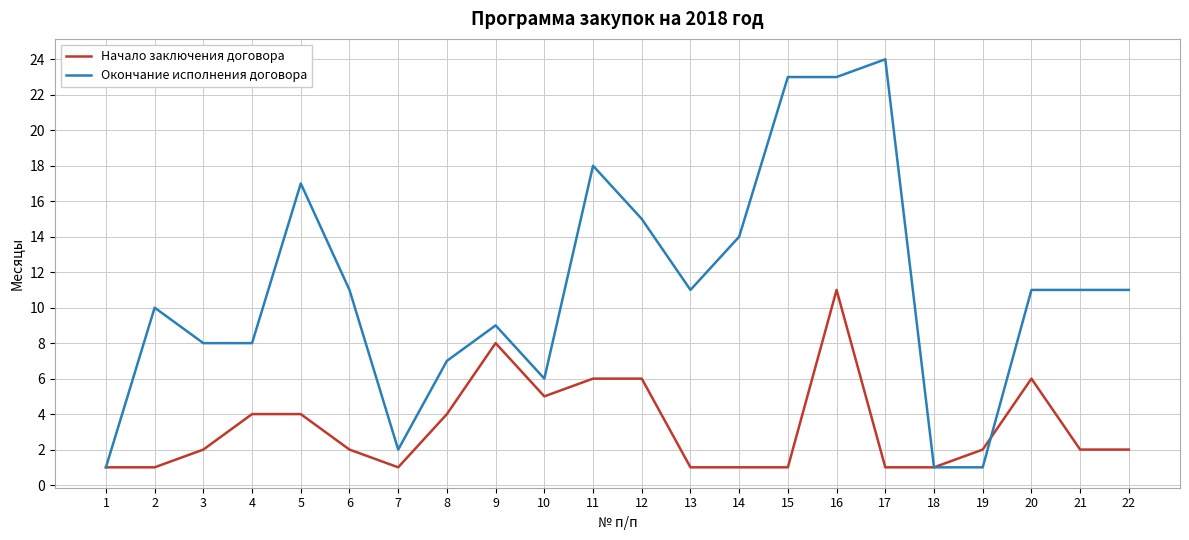

Is it true that Окончание исполнения договора equals 14 at 14?

True